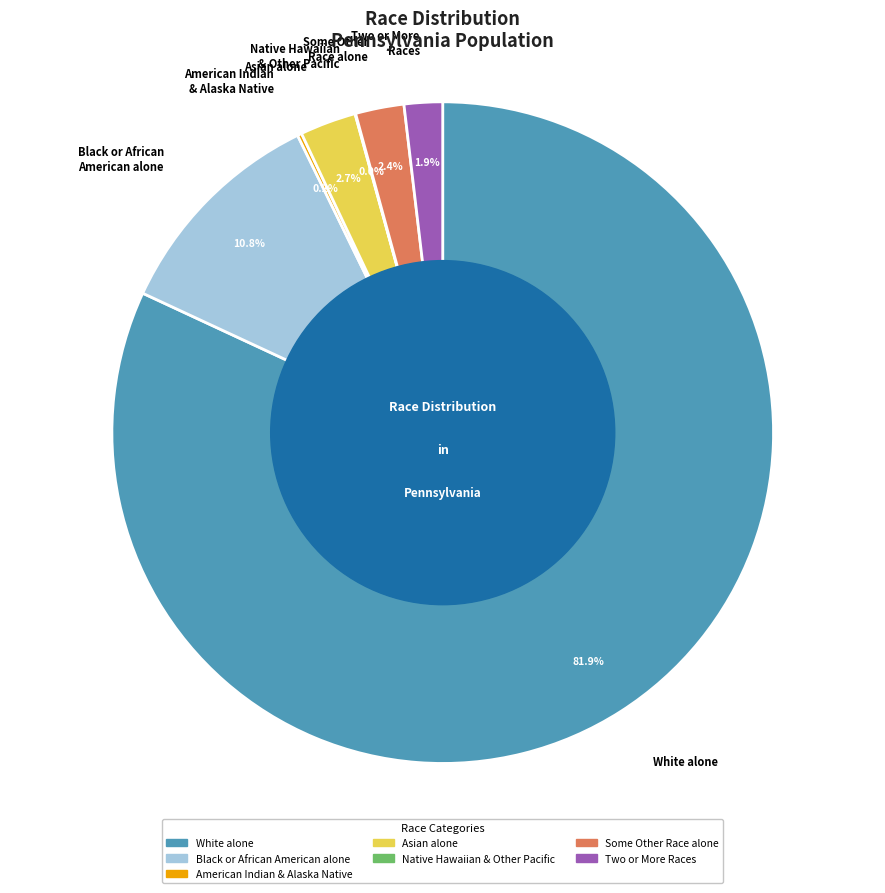

What is the majority slice?

White alone